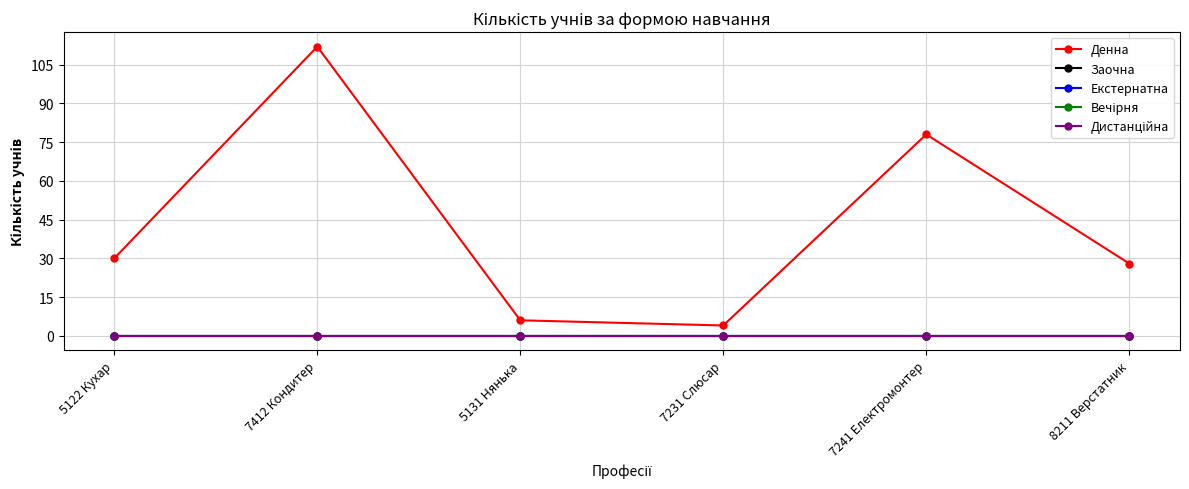

What is the label of the 5th point from the right?

7412 Кондитер